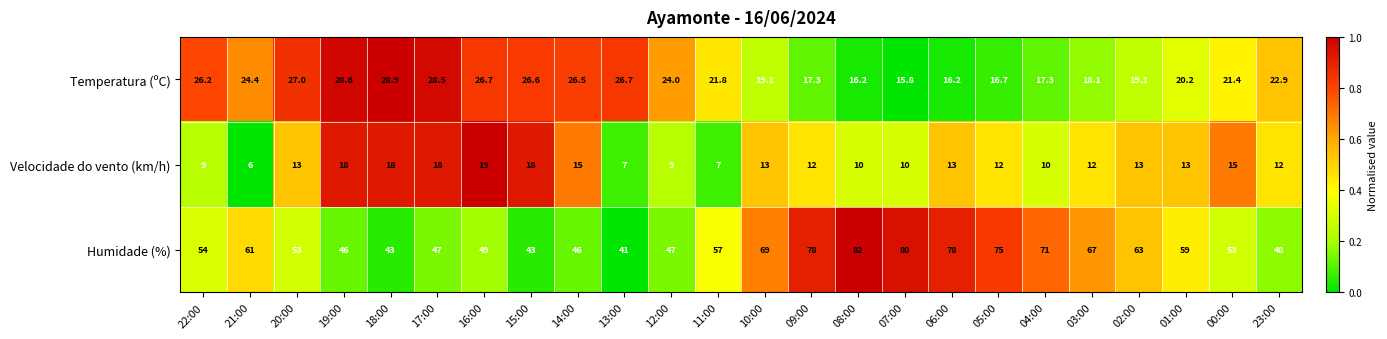

Rank the series by their maximum value, from lowest to highest.

Velocidade do vento (km/h), Temperatura (ºC), Humidade (%)